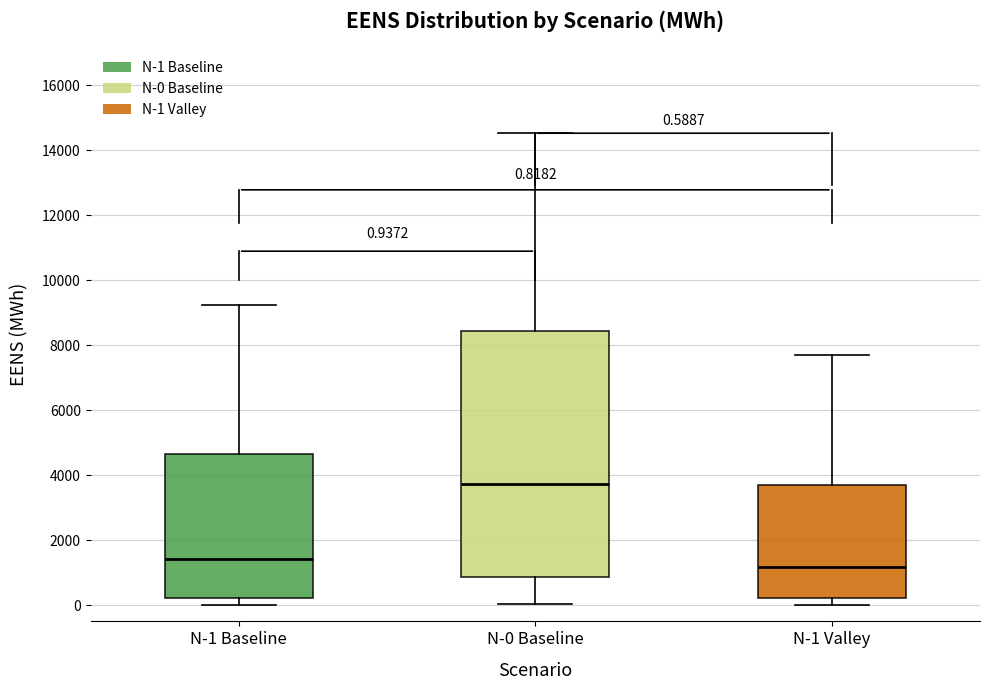

Which box has the lowest median line?

N-1 Valley